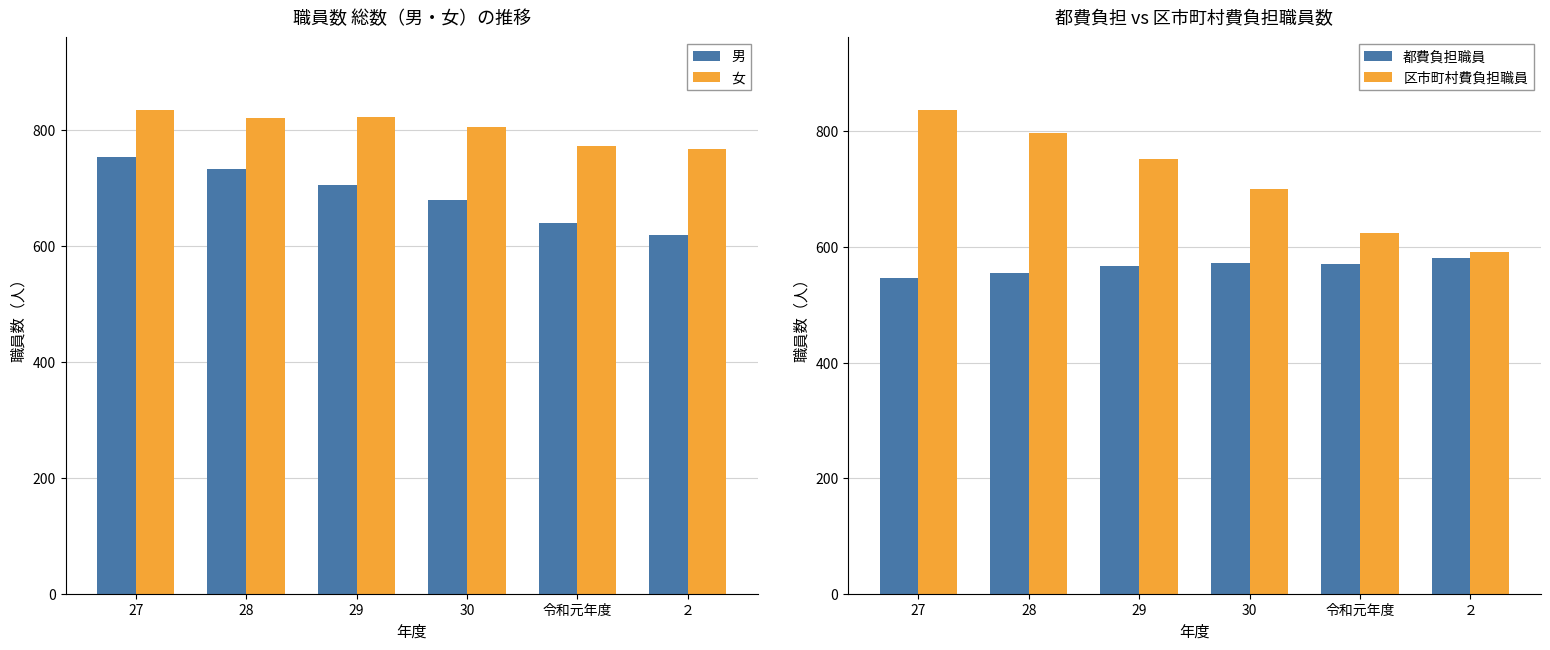

What is the difference between the highest and lowest values at 30?

234